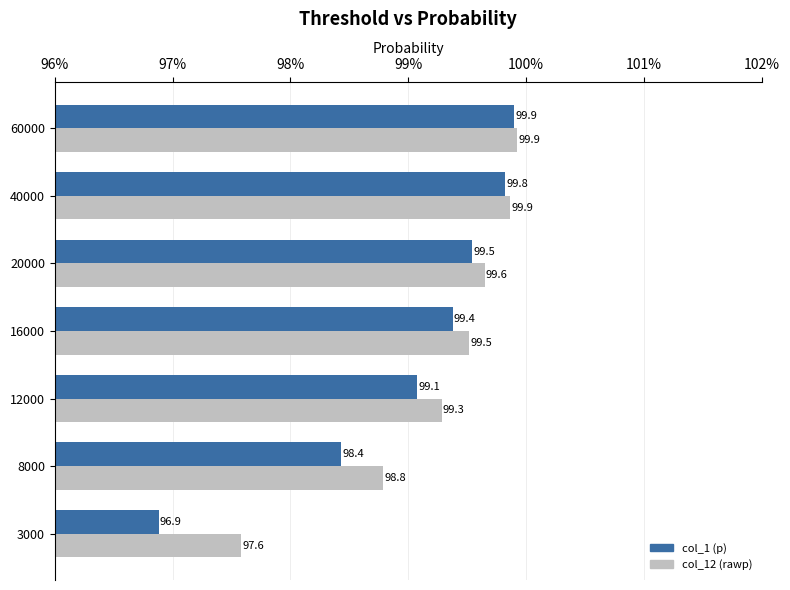

Which series changed the most between 8000 and 60000?

col_1 (p)